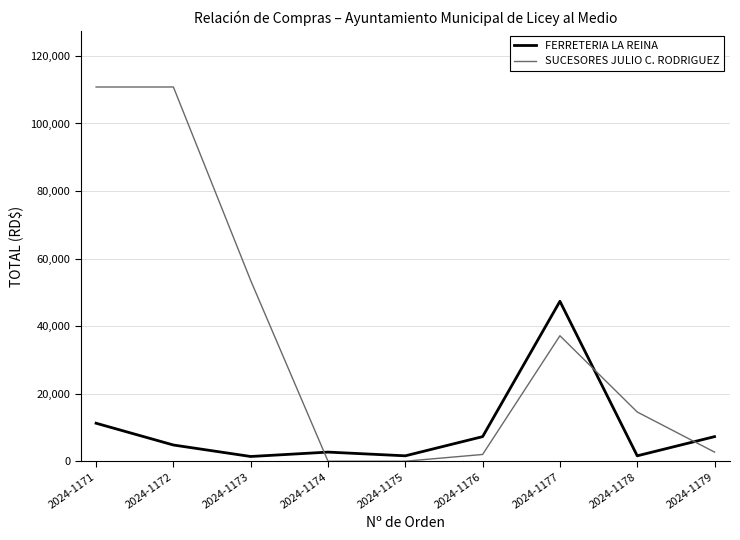

Which series changed the most between 2024-1172 and 2024-1173?

SUCESORES JULIO C. RODRIGUEZ